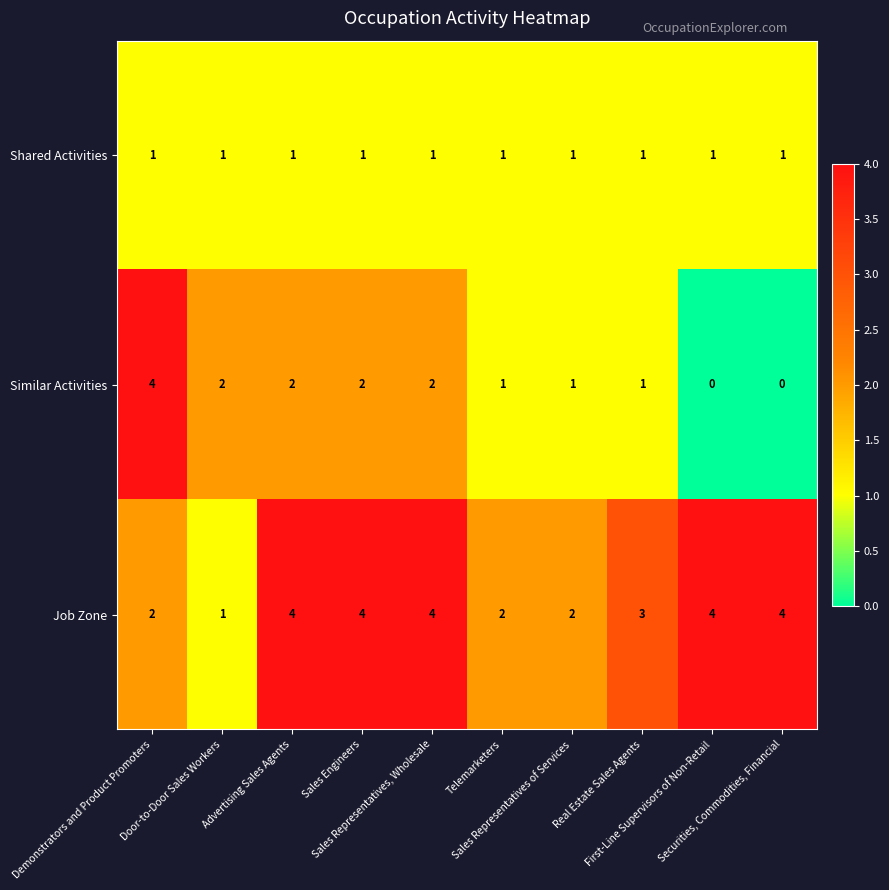

List the series in order of their overall mean, lowest first.

Shared Activities, Similar Activities, Job Zone